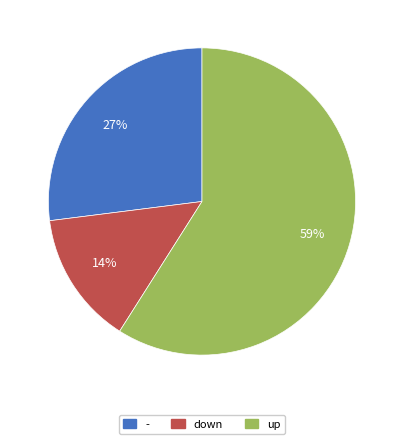

How many segments does this pie chart have?

3